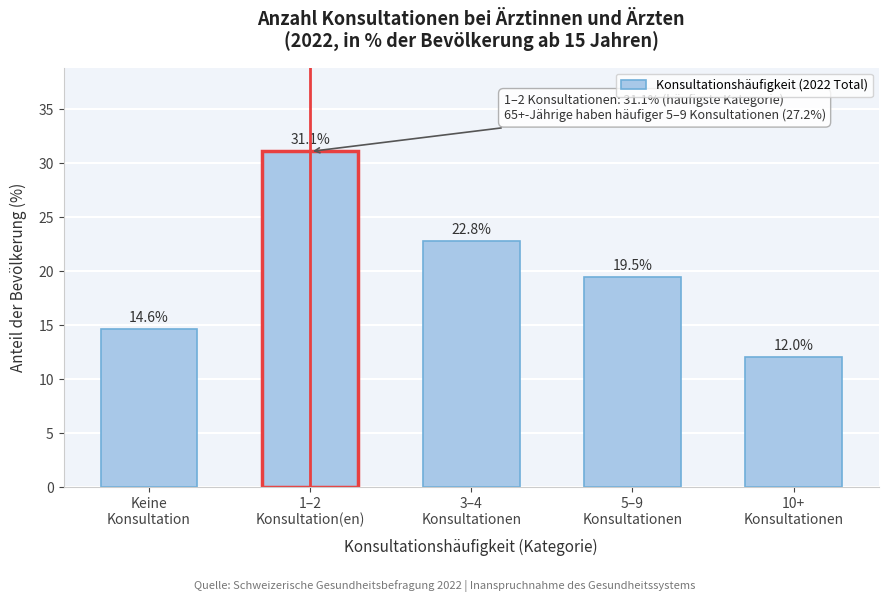

Reading left to right, what are all the values shown in this chart?

14.6	31.1	22.8	19.5	12.0